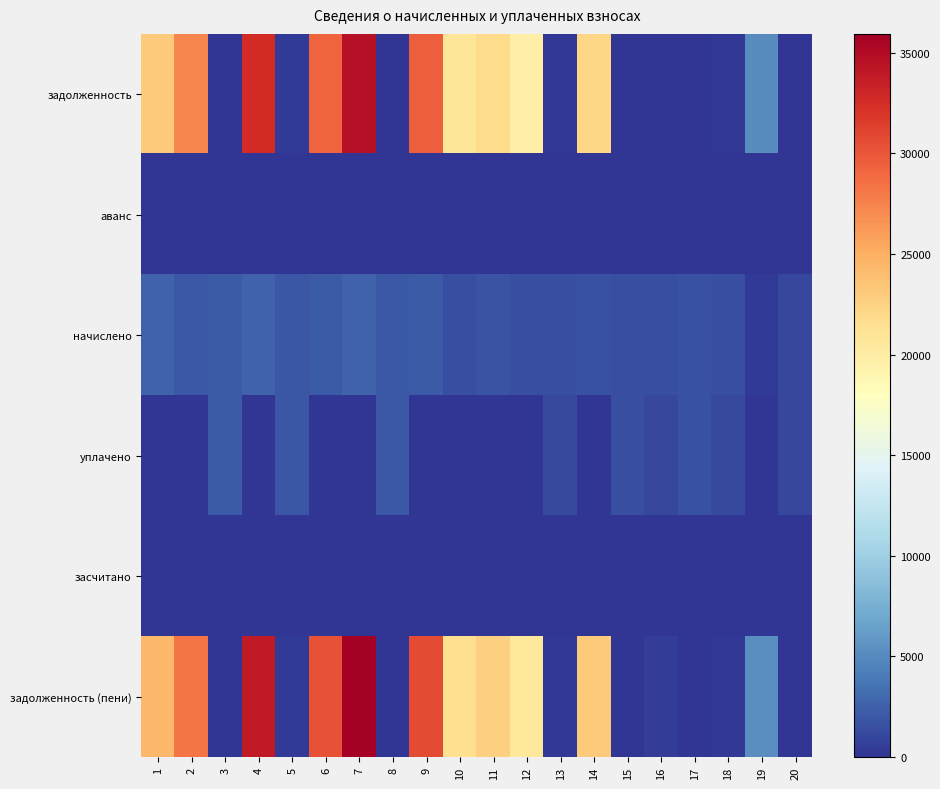

List the series in order of their peak value, lowest first.

аванс, засчитано, уплачено, начислено, задолженность, задолженность (пени)